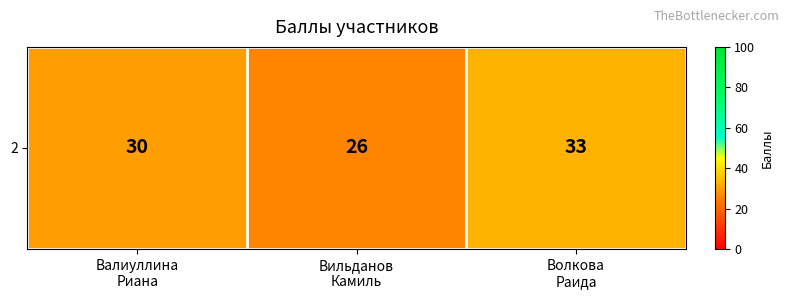

Which label corresponds to the largest value in the chart?

Волкова
Раида